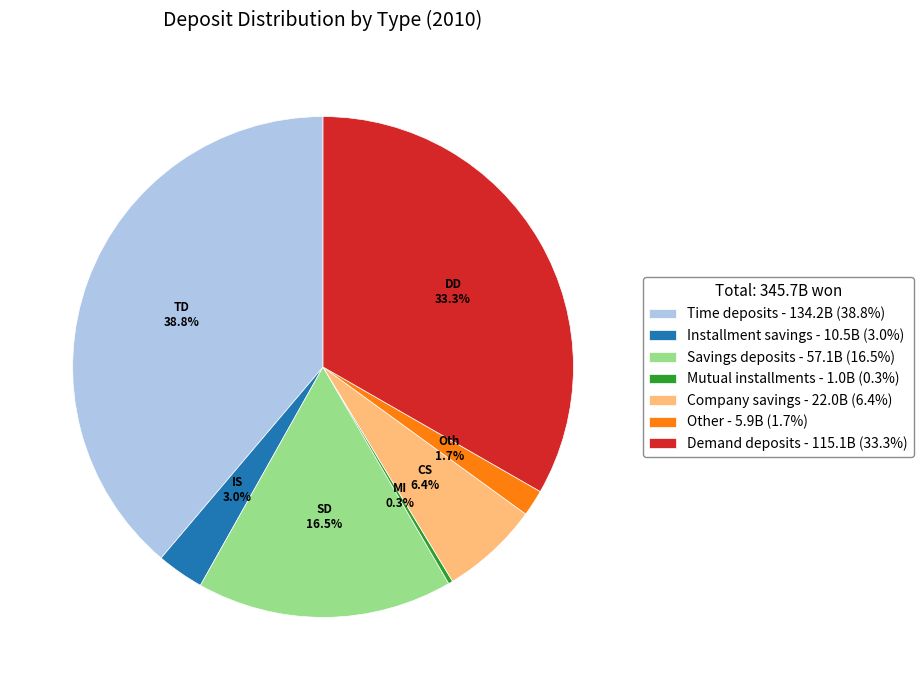

How many segments does this pie chart have?

7